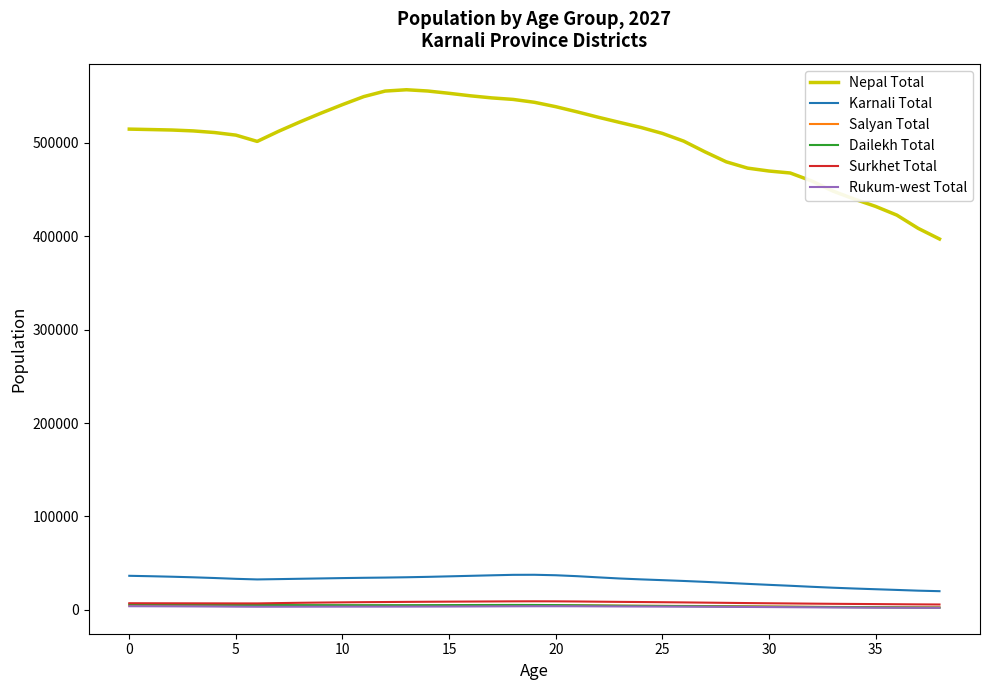

Which series has the largest total across all categories?

Nepal Total